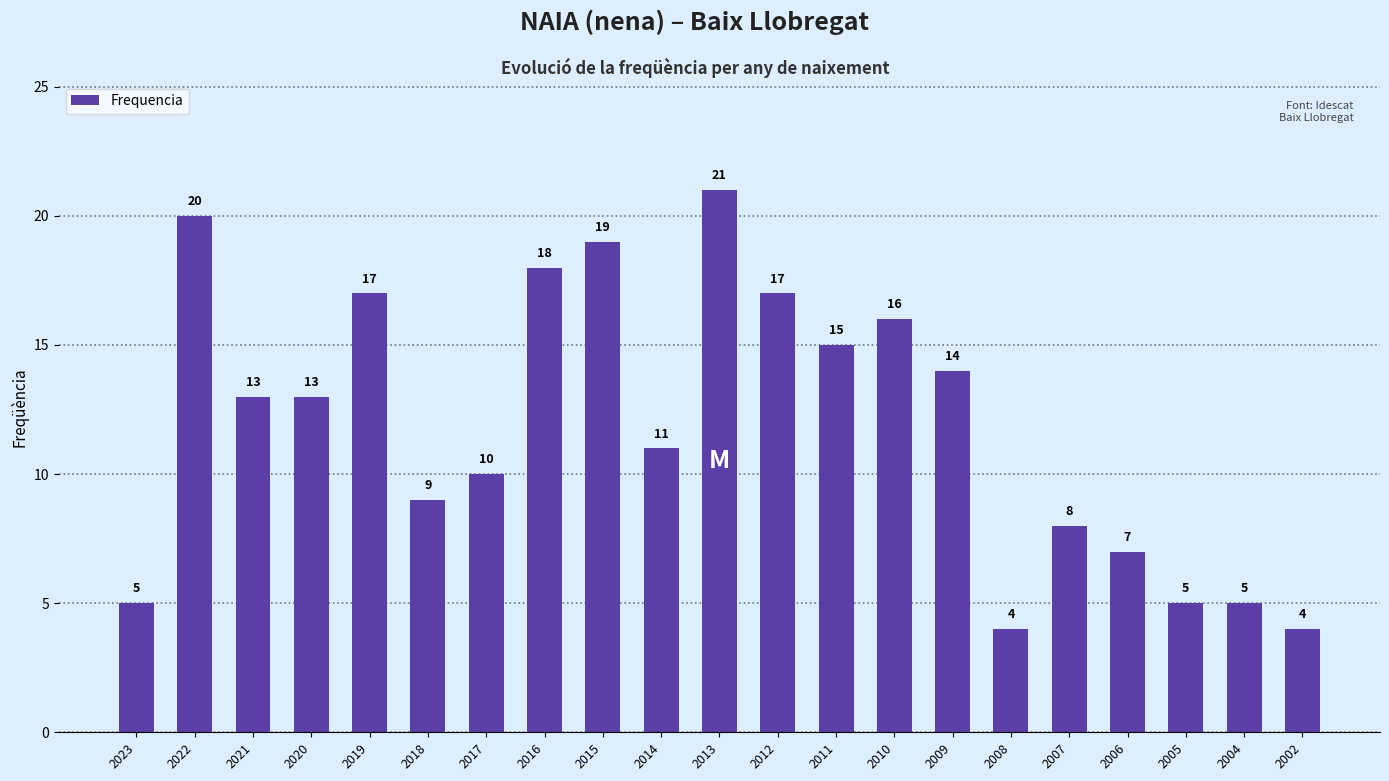

What is the smallest value displayed?

4